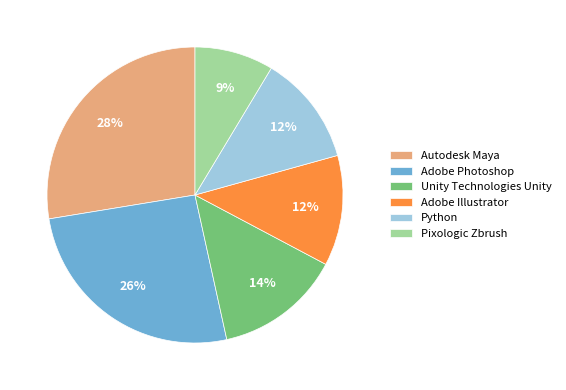

What is the ratio of the value at Python to the value at Adobe Illustrator?

1.0